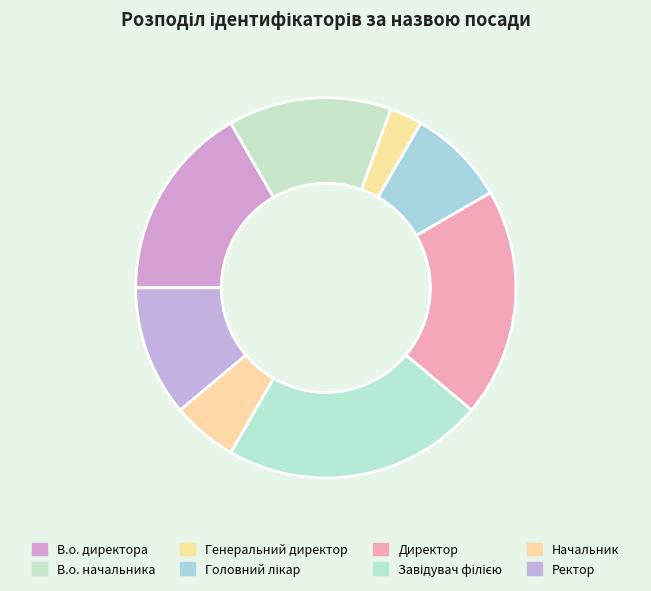

Rank the categories by value from highest to lowest.

Завідувач філією, Директор, В.о. директора, В.о. начальника, Ректор, Головний лікар, Начальник, Генеральний директор